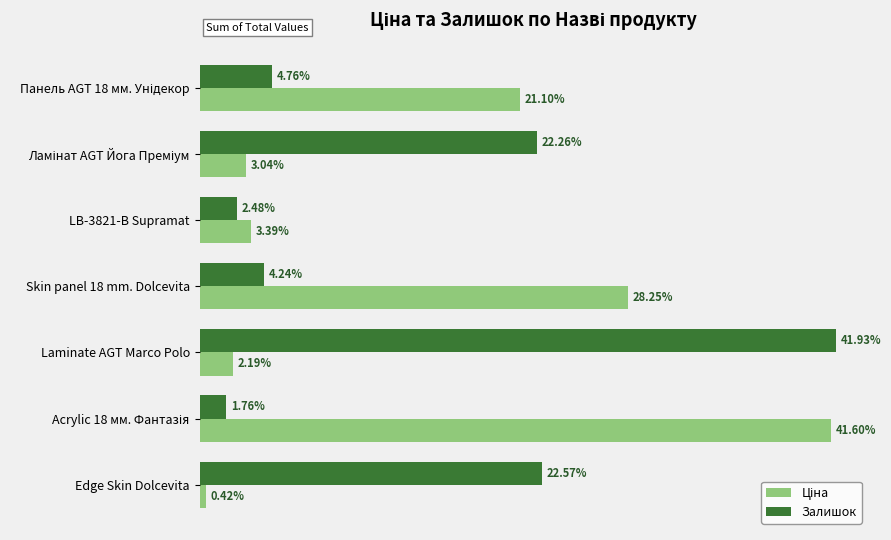

At which category is the sum across all series the highest?

Laminate AGT Marco Polo